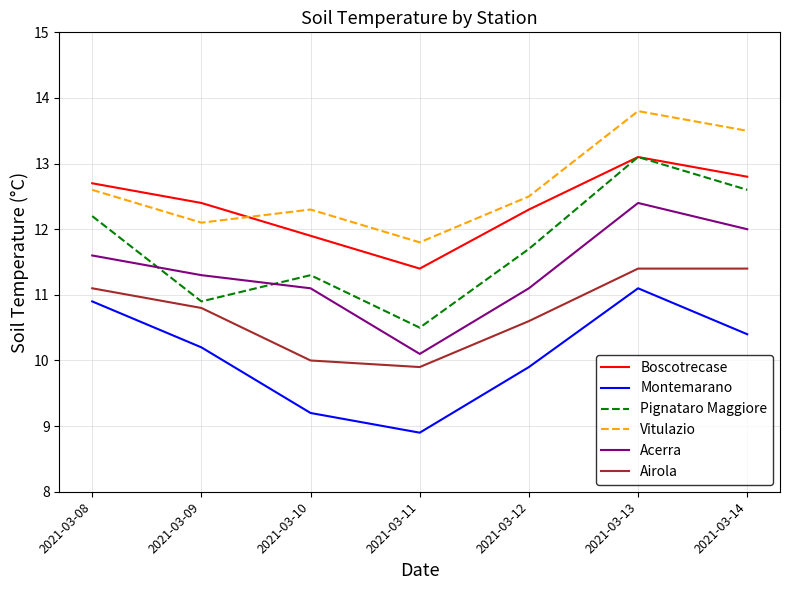

Which series has the widest spread of values?

Pignataro Maggiore